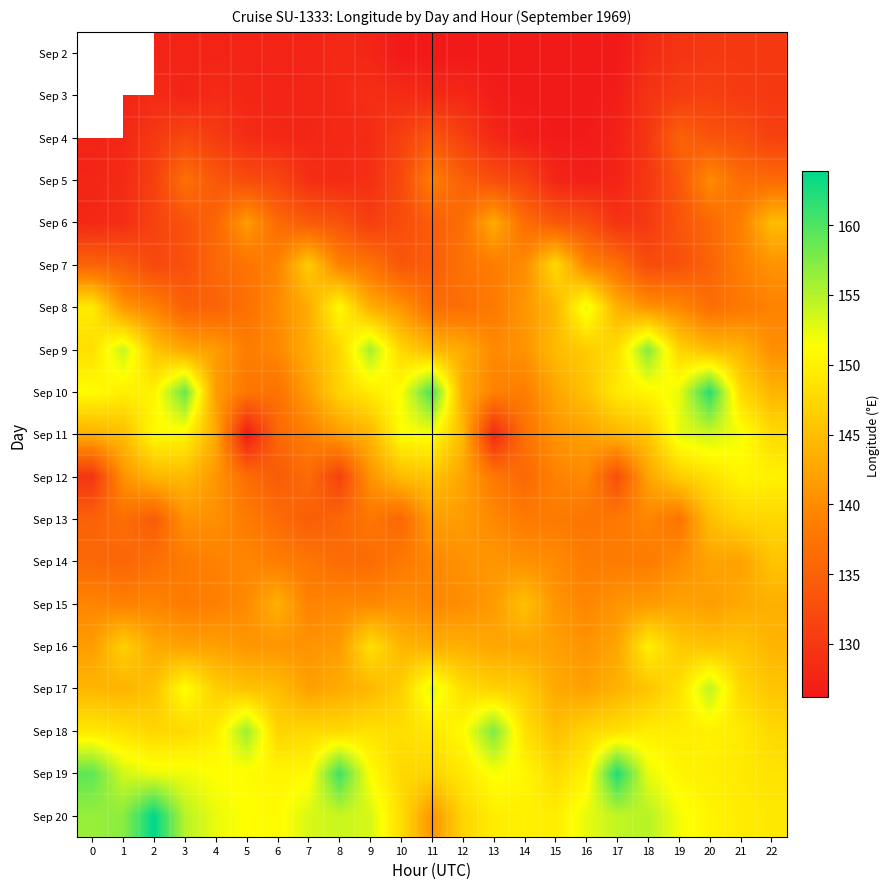

What is the total value across all series at 12?

2665.0